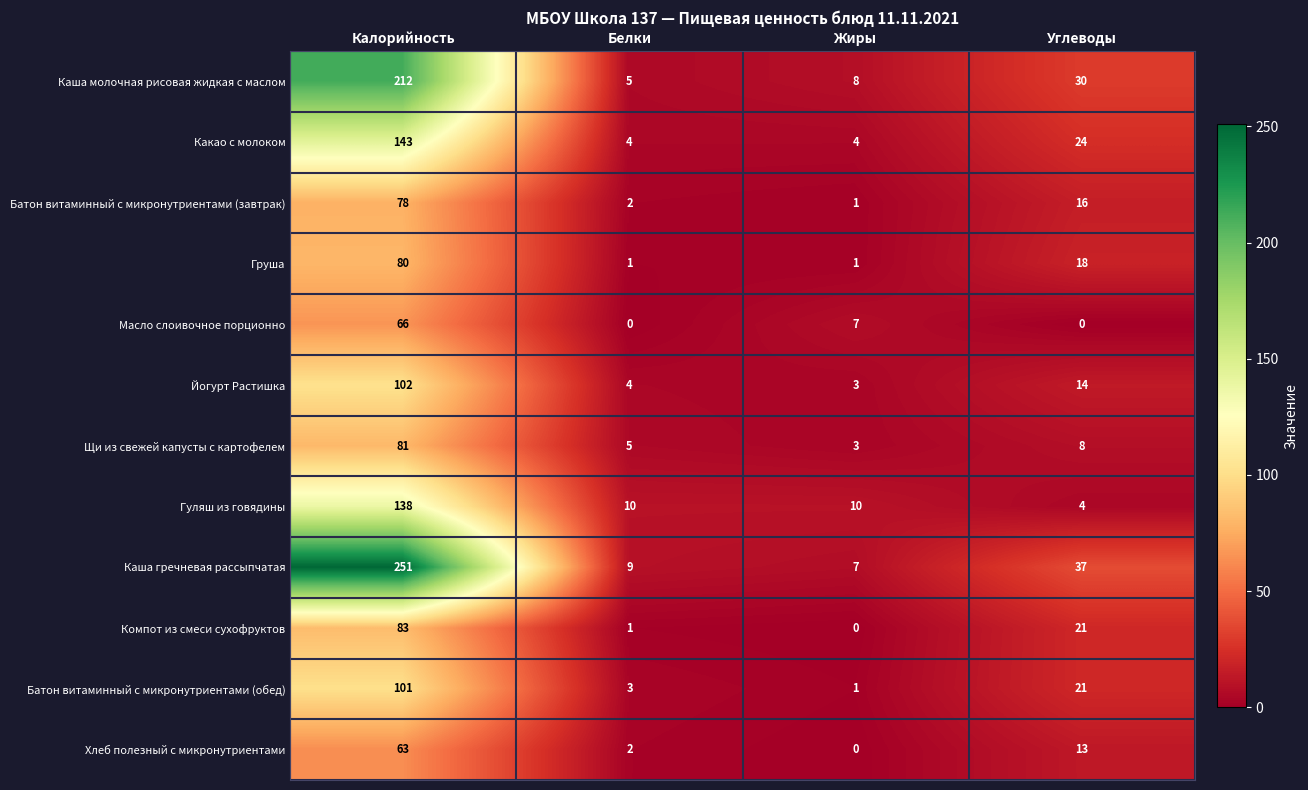

What is the highest value of the Масло слоивочное порционно series?

66